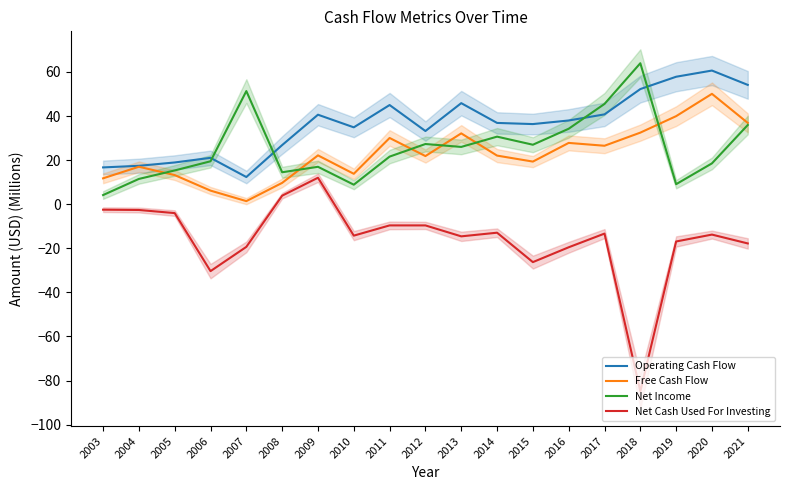

Which series ends up on top after the final intersection of Net Income and Free Cash Flow?

Free Cash Flow